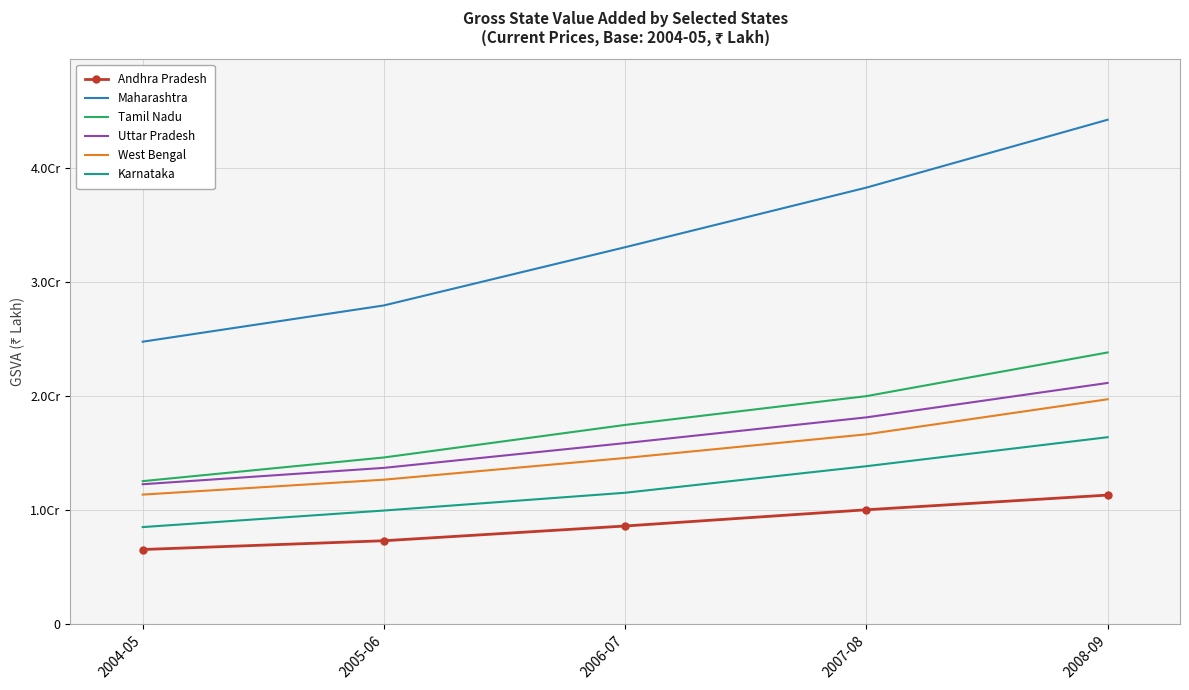

Reading right to left, list all the values displayed in this chart.

Andhra Pradesh: 11310481	10023448	8600815	7309096	6541098
Maharashtra: 44204689	38257606	33034323	27931832	24753114
Tamil Nadu: 23809588	19982756	17459513	14606651	12532883
Uttar Pradesh: 21137232	18121479	15866700	13696071	12260981
West Bengal: 19707813	16635623	14562088	12659291	11352639
Karnataka: 16383583	13841714	11514955	9956600	8506853